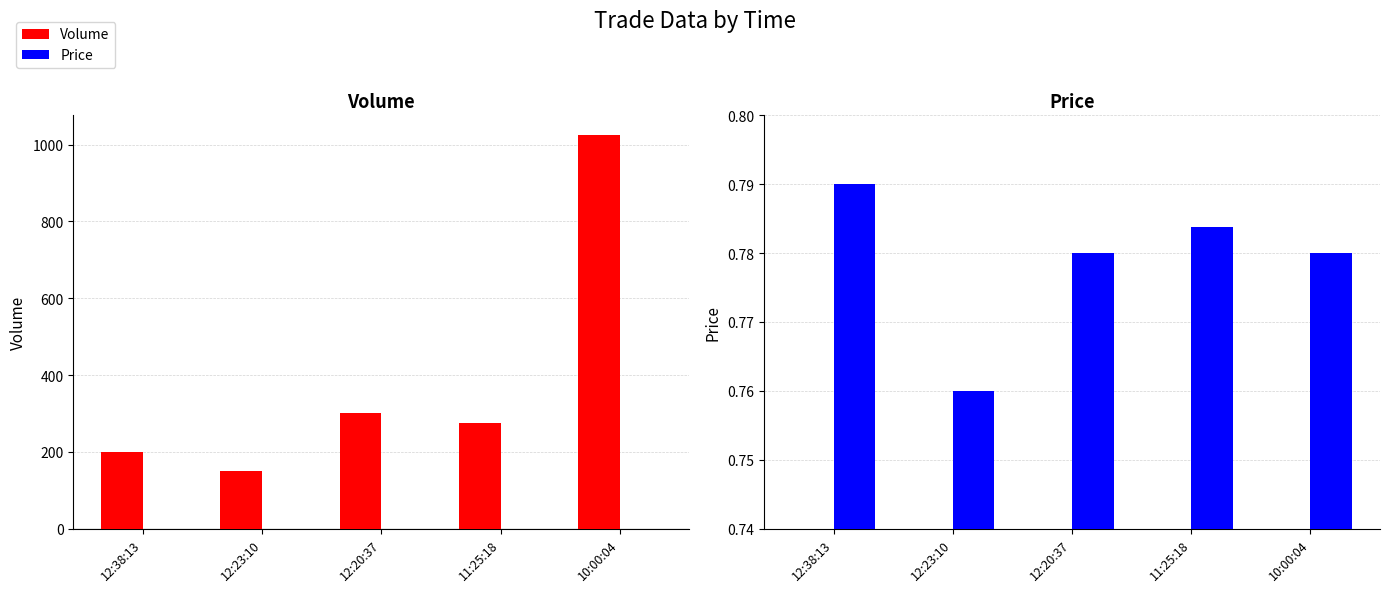

Where does the Volume series first go above 275?

12:20:37